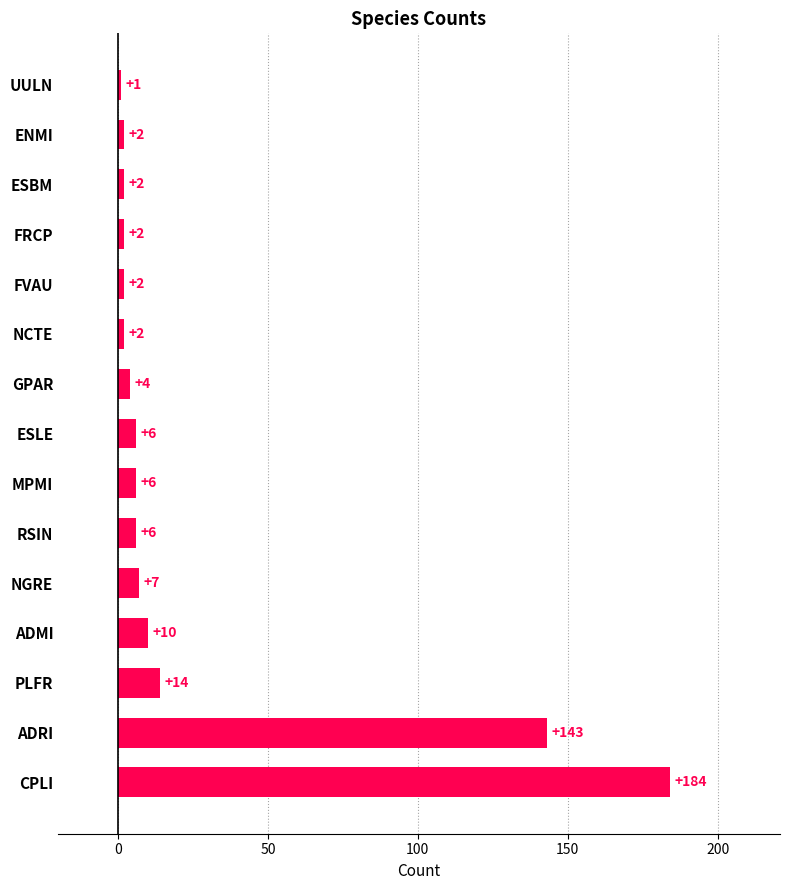

Are the bars horizontal?

Yes